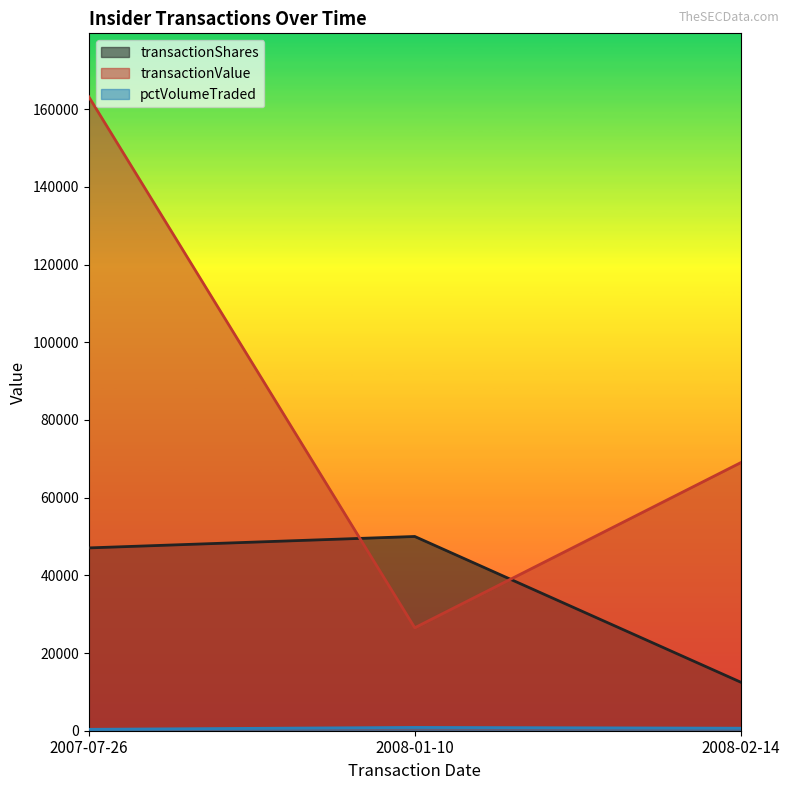

How many lines are shown in the chart?

3